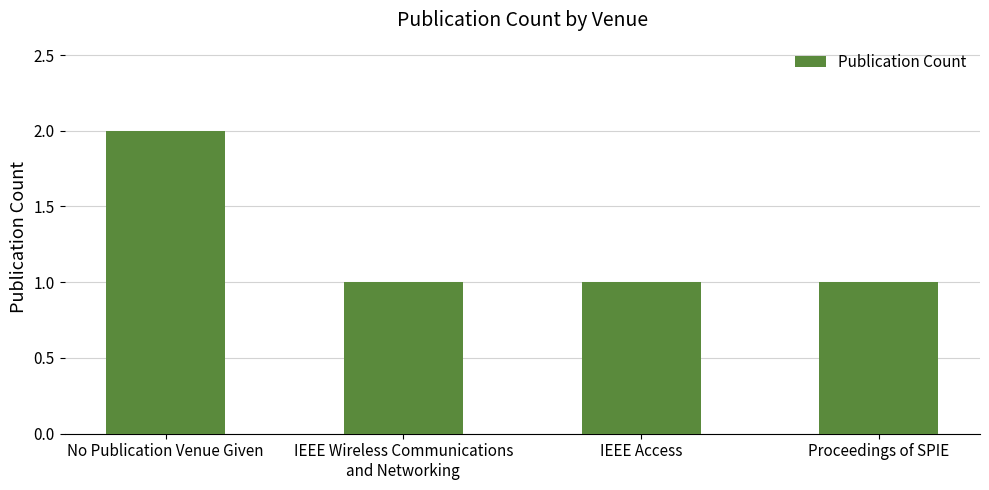

Approximately how many times larger is the value at No Publication Venue Given compared to IEEE Access?

2.0